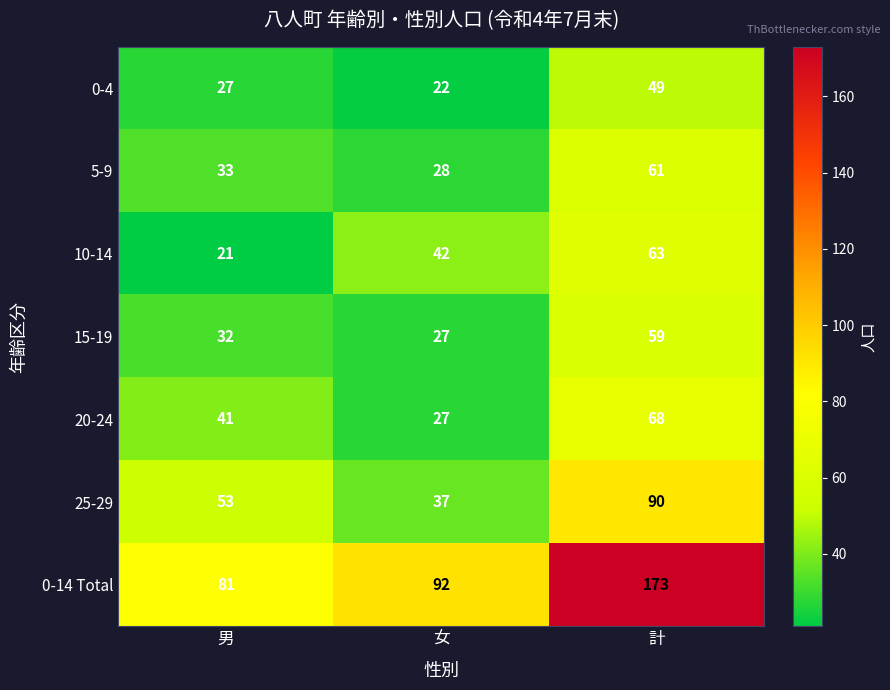

What is the smallest value displayed?

21